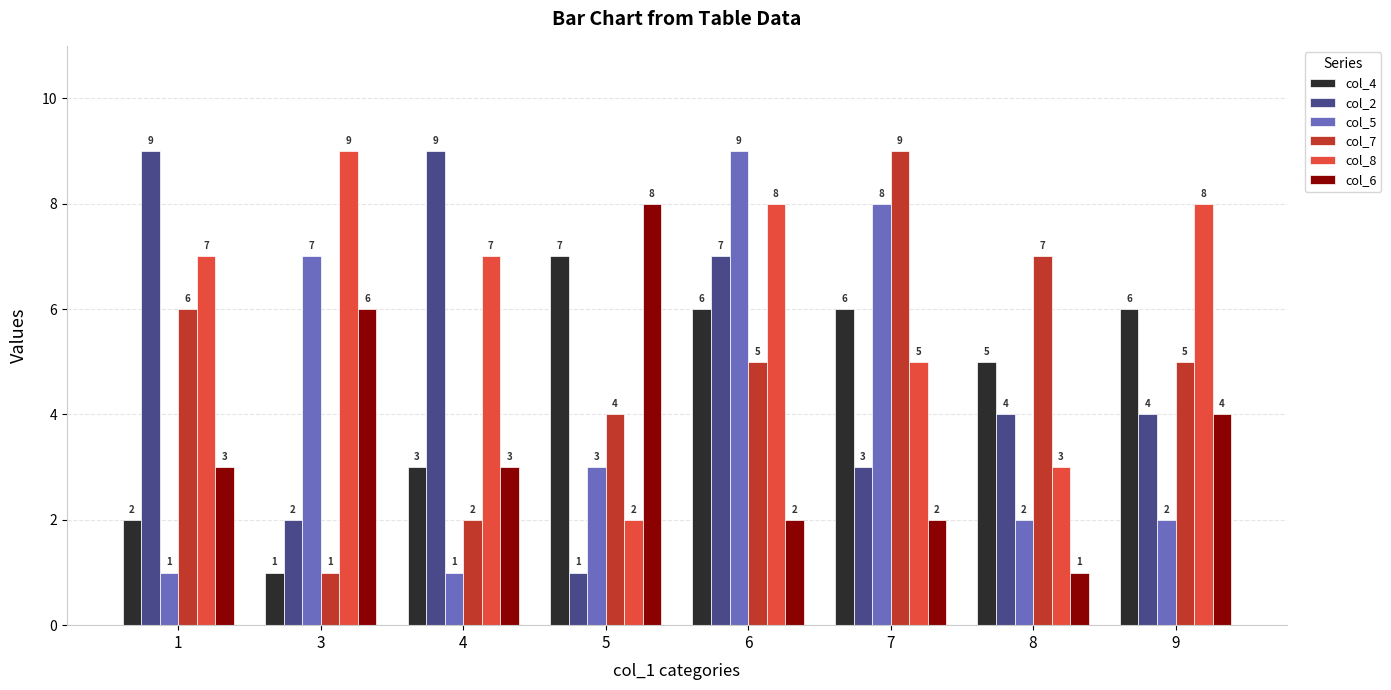

What is the sum of all col_5 values?

33